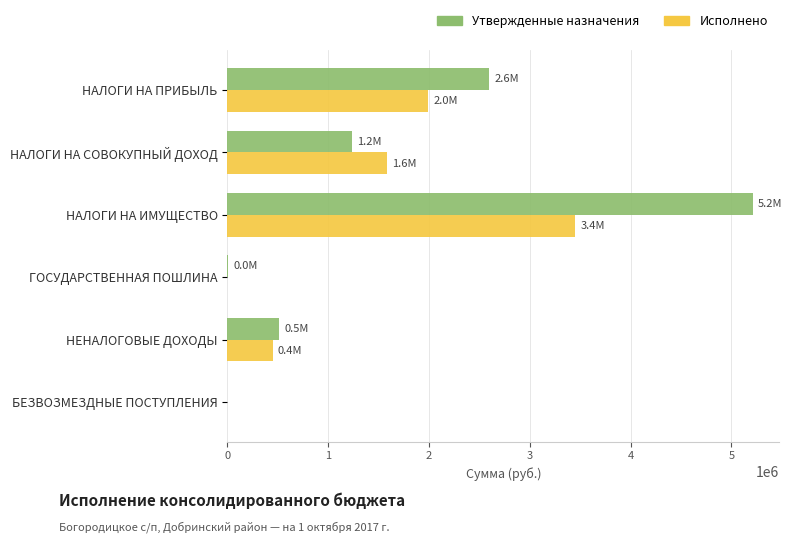

Which series has the largest total across all categories?

Утвержденные назначения